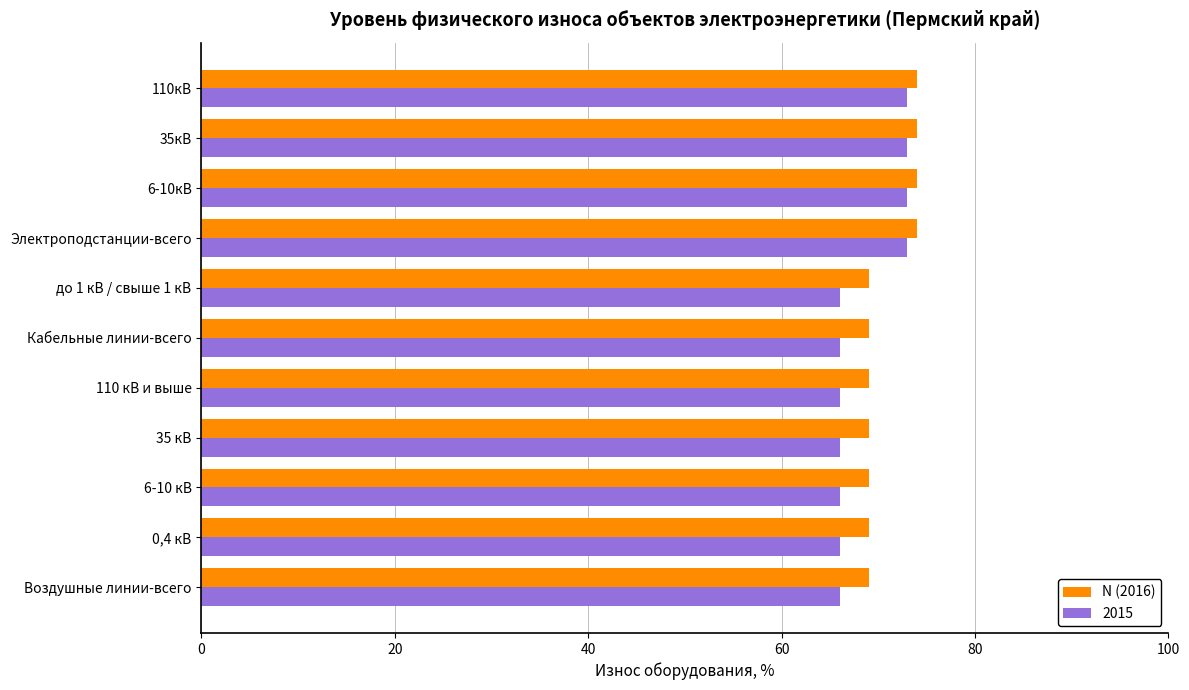

What is the minimum value for 2015?

66